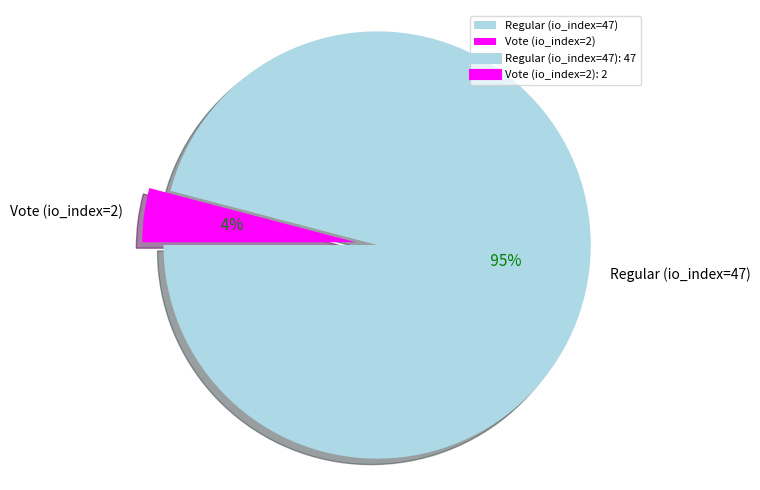

To the nearest percent, what is the average slice percentage?

50%